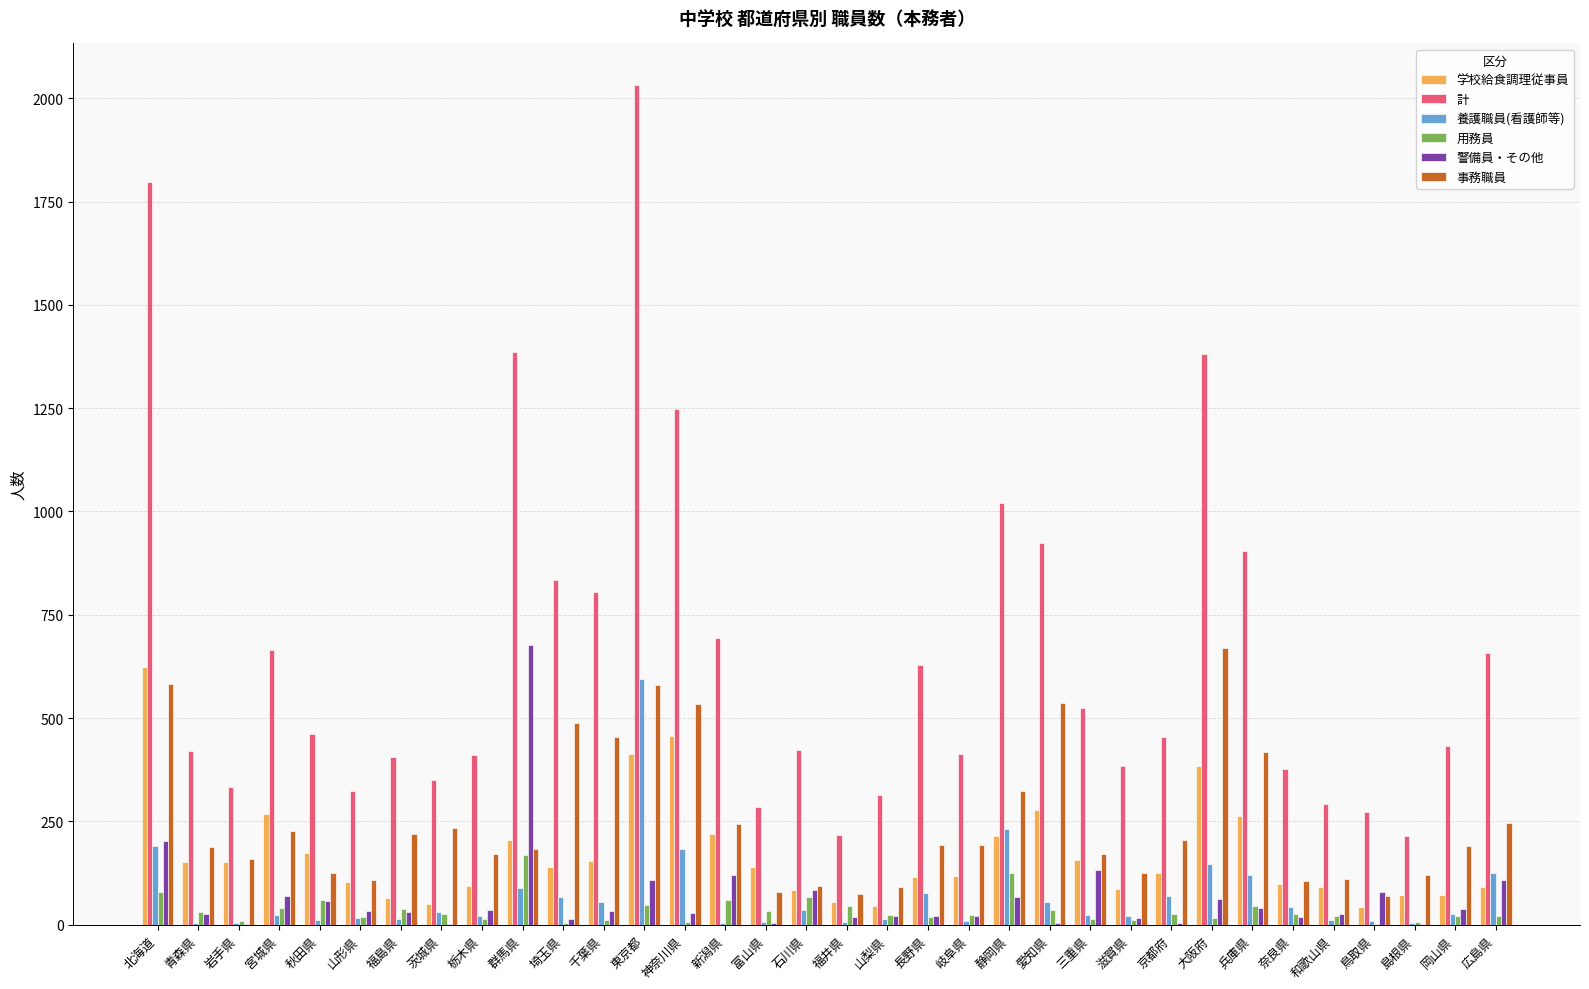

Is the value of 養護職員(看護師等) at 青森県 greater than the value of 事務職員 at 青森県?

No